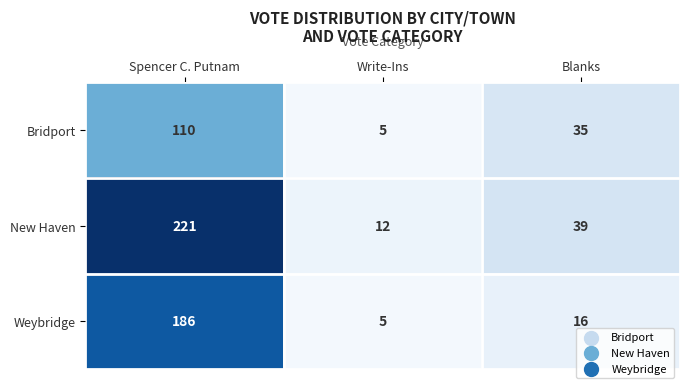

Rank the series by their maximum value, from highest to lowest.

New Haven, Weybridge, Bridport